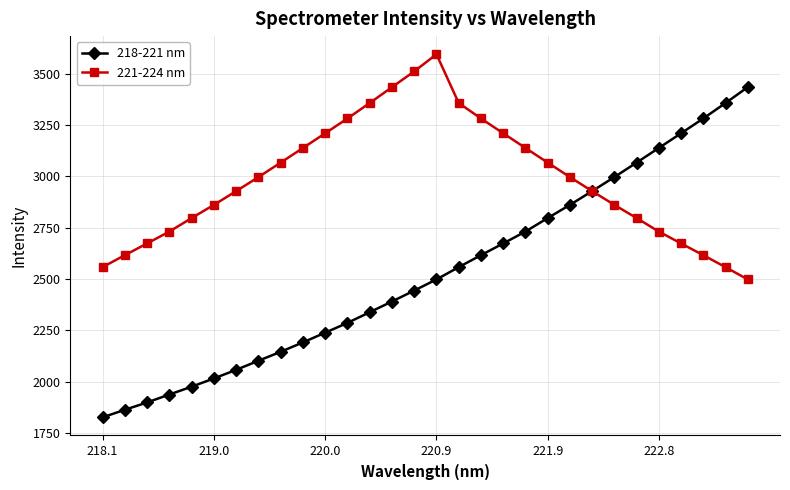

What is the value of the 218-221 nm point at the 4th from the left?

1937.1